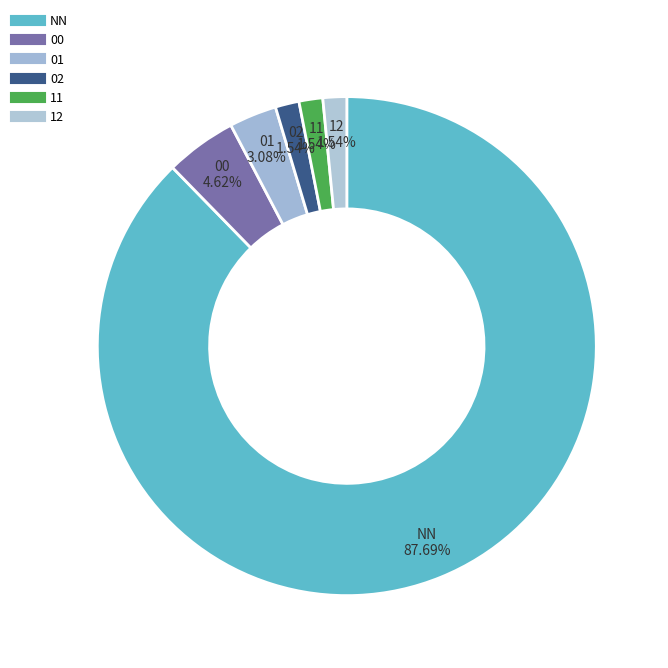

Combined, do NN and 01 account for over 50%?

Yes